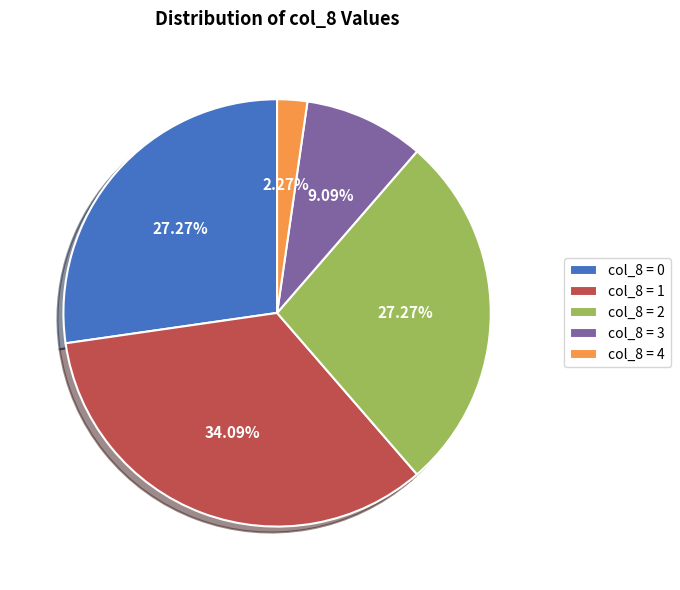

To the nearest percent, what is the difference between the largest and smallest slice percentages?

32%